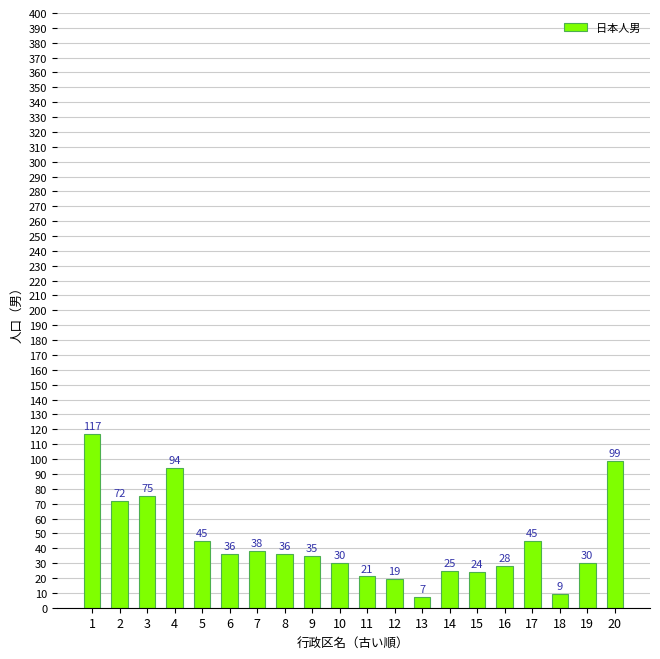

How many values are below 36?

10